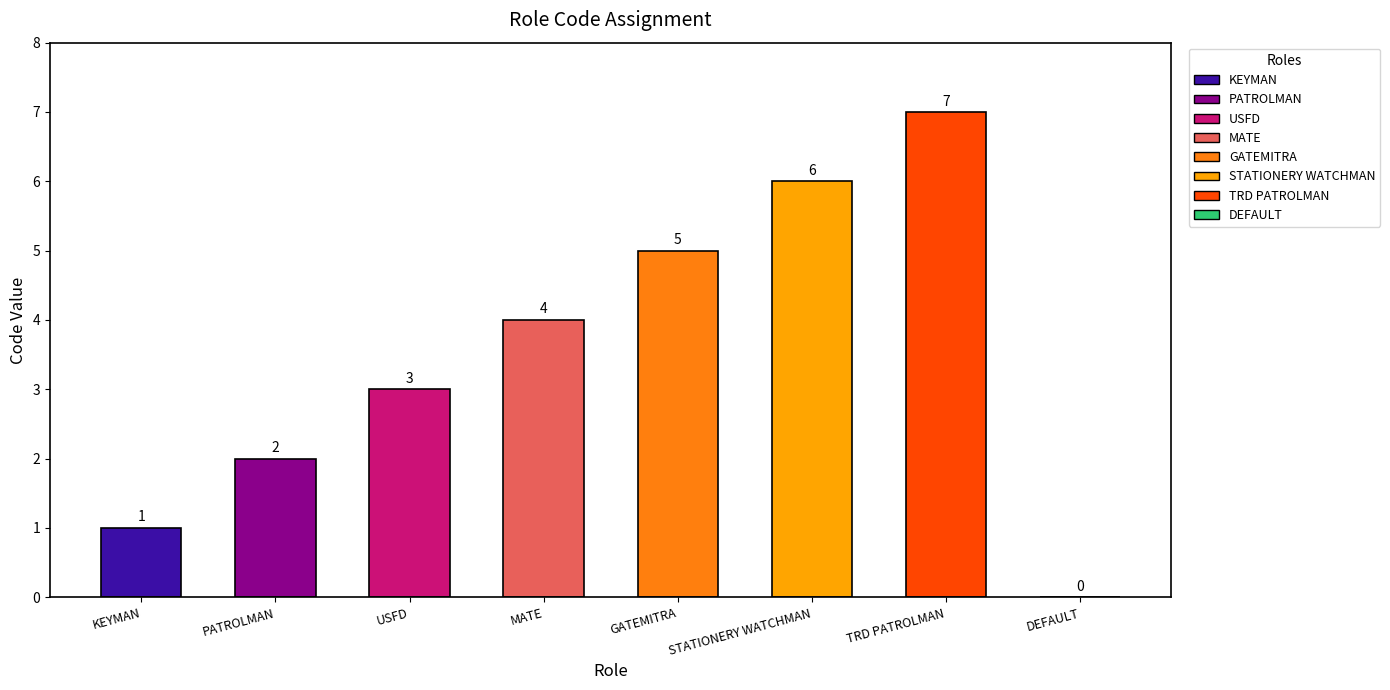

How many values are between 2 and 6?

5